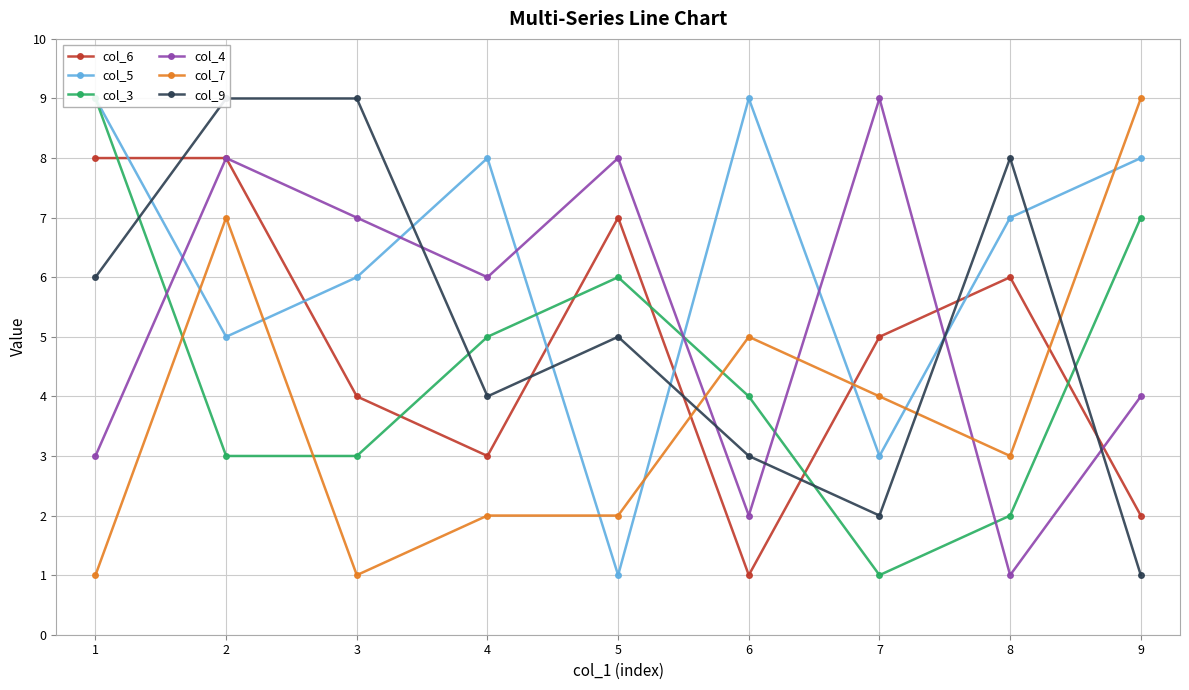

True or false: col_4 and col_9 intersect in this chart.

True